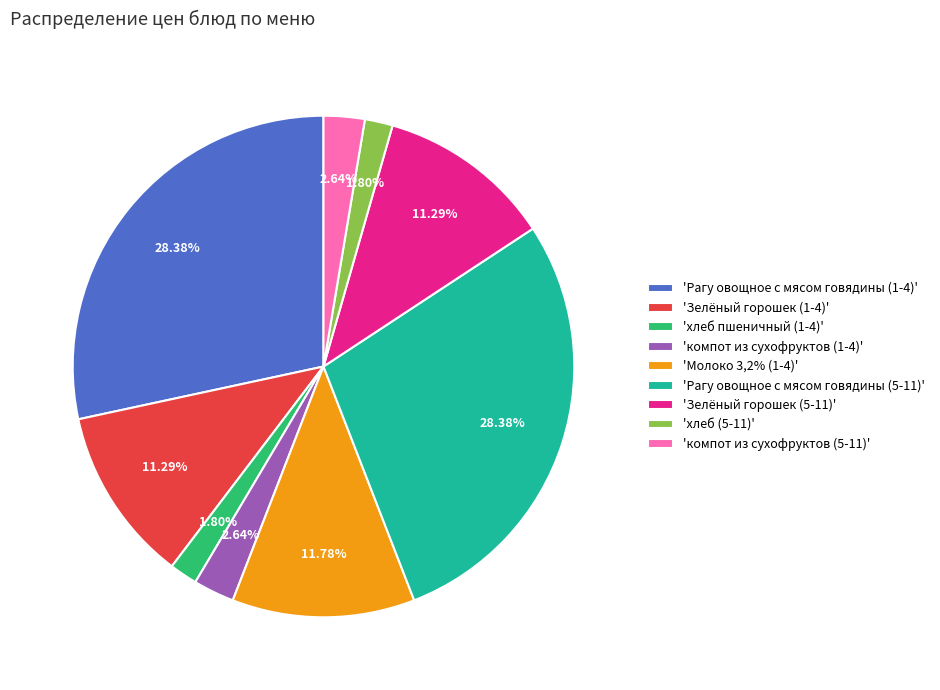

Between 'Рагу овощное с мясом говядины (1-4)' and 'Зелёный горошек (5-11)', which is larger?

'Рагу овощное с мясом говядины (1-4)'